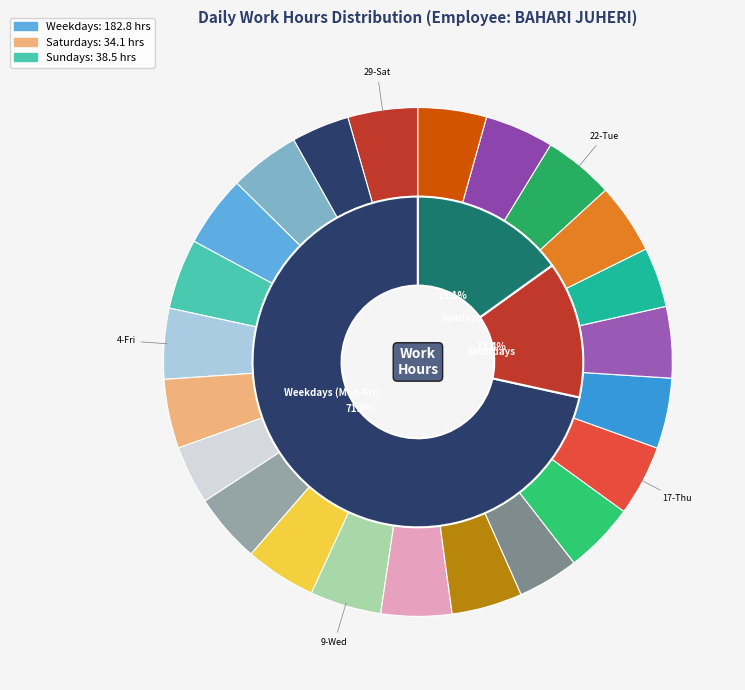

Which category has the smallest portion of the pie?

30-Sun